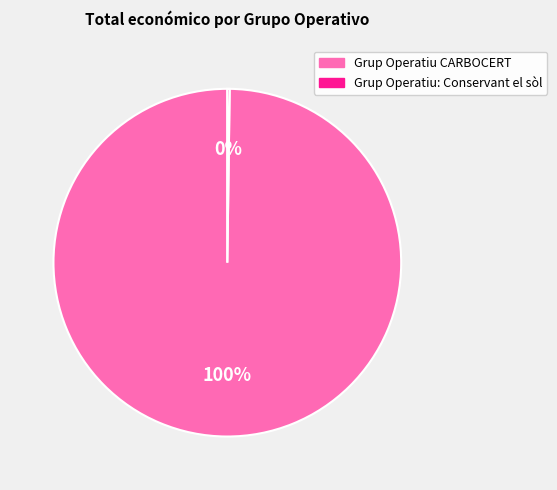

Which category accounts for the majority?

Grup Operatiu CARBOCERT